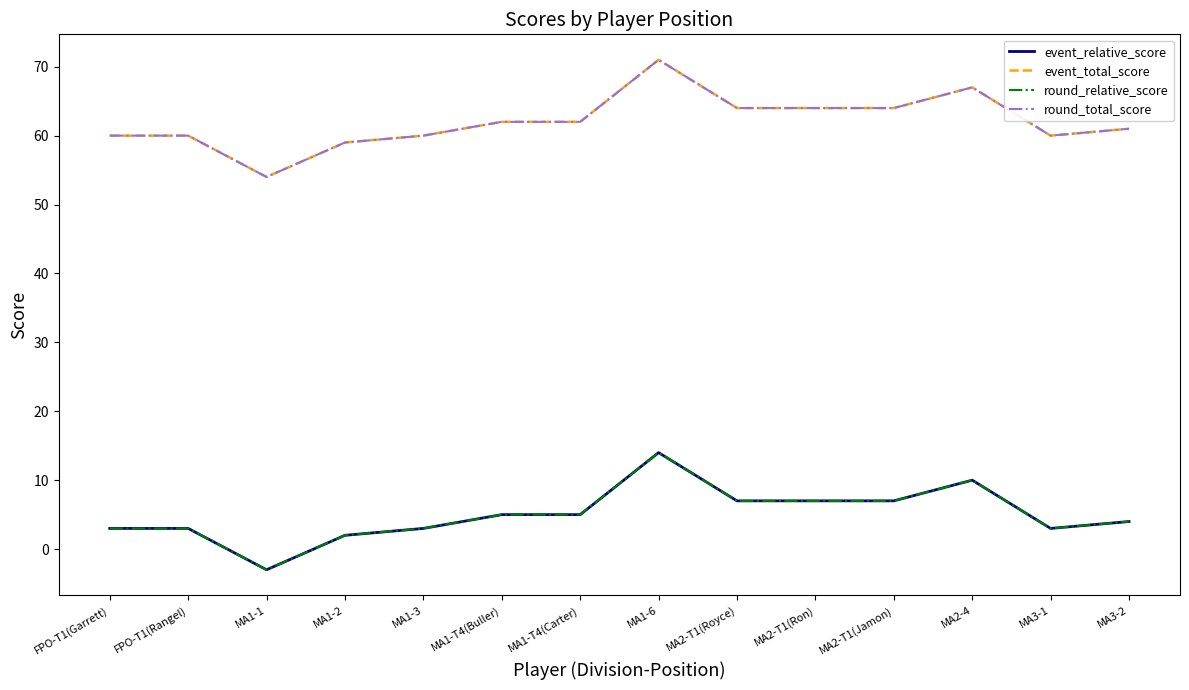

At which label is round_total_score closest to 62?

MA1-T4(Buller)